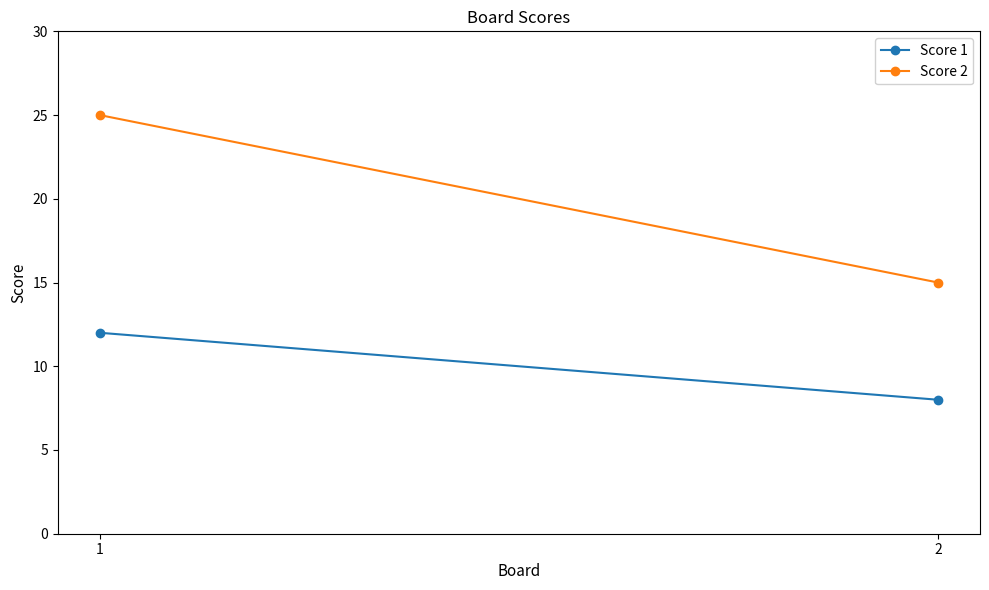

At 2, list the series in order from smallest to largest.

Score 1, Score 2